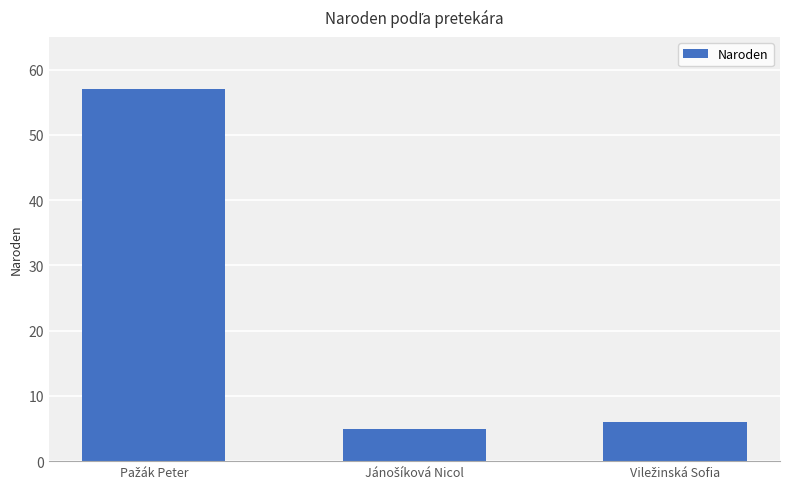

What is the value of the 1st bar from the left?

57